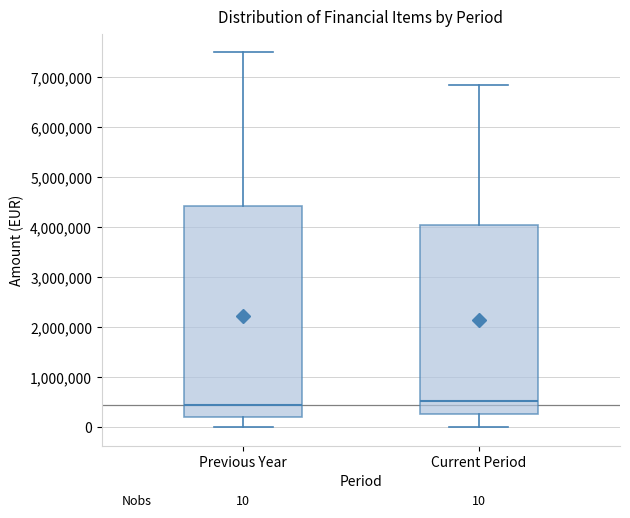

Which box is the tallest, from its lower edge to its upper edge?

Previous Year